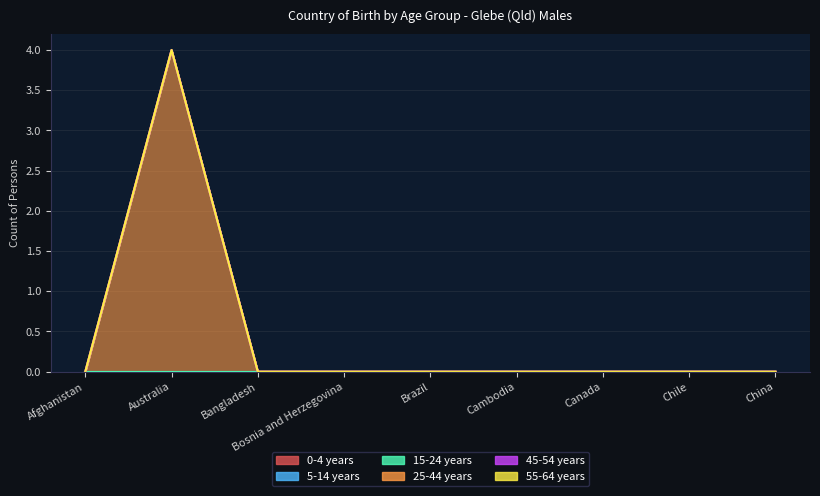

True or false: 15-24 years and 5-14 years intersect in this chart.

False